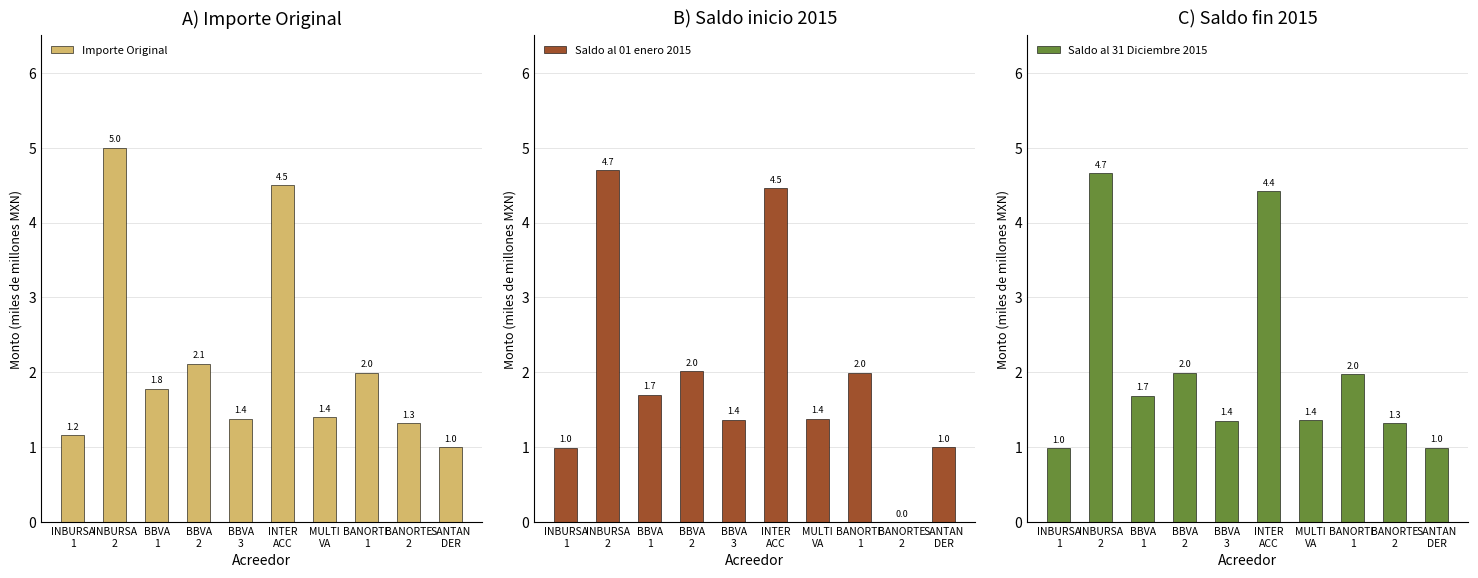

Reading right to left, transcribe all the data shown in this chart.

Importe Original: SANTAN
DER=1.0	BANORTE
2=1.3	BANORTE
1=2.0	MULTI
VA=1.4	INTER
ACC=4.5	BBVA
3=1.4	BBVA
2=2.1	BBVA
1=1.8	INBURSA
2=5.0	INBURSA
1=1.2
Saldo al 01 enero 2015: SANTAN
DER=1.0	BANORTE
2=0.0	BANORTE
1=2.0	MULTI
VA=1.4	INTER
ACC=4.5	BBVA
3=1.4	BBVA
2=2.0	BBVA
1=1.7	INBURSA
2=4.7	INBURSA
1=1.0
Saldo al 31 Diciembre 2015: SANTAN
DER=1.0	BANORTE
2=1.3	BANORTE
1=2.0	MULTI
VA=1.4	INTER
ACC=4.4	BBVA
3=1.4	BBVA
2=2.0	BBVA
1=1.7	INBURSA
2=4.7	INBURSA
1=1.0